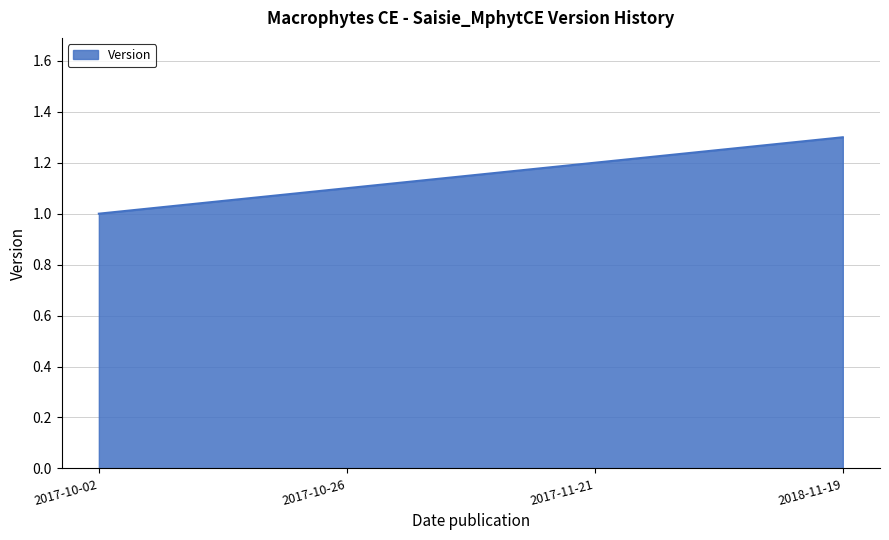

What is the difference between the maximum and minimum values?

0.3